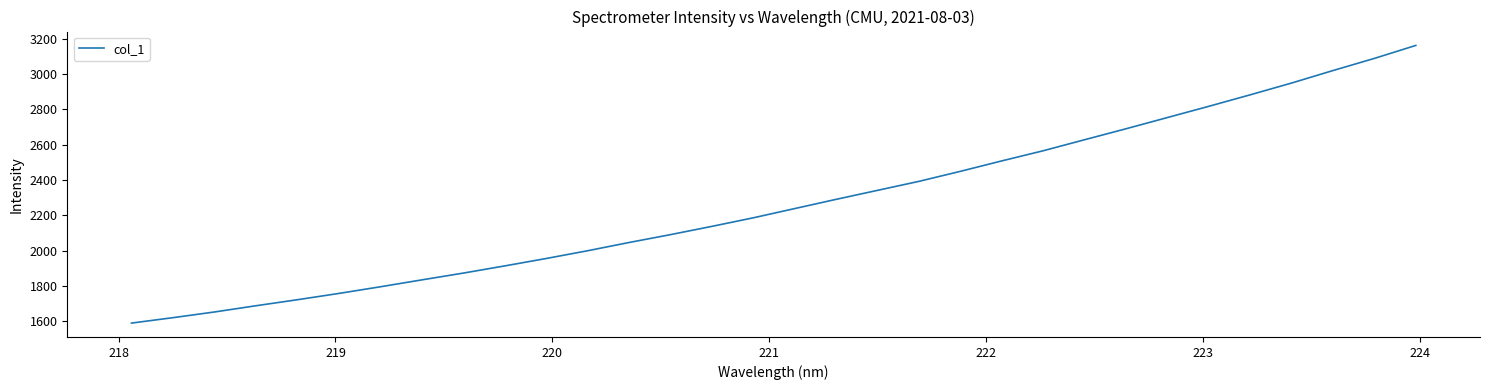

What is the greatest value displayed?

3161.5